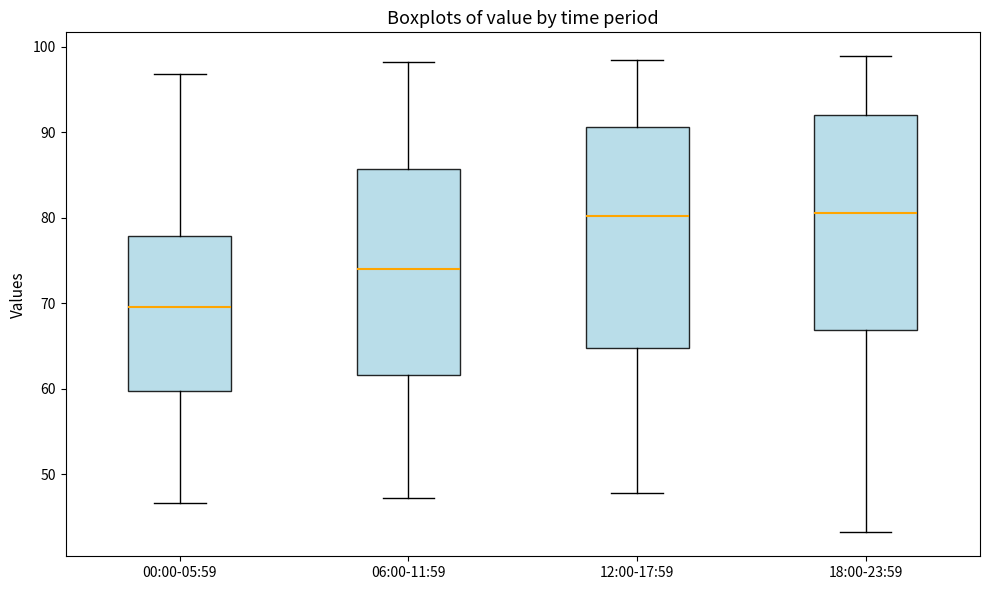

Which box has the lowest median line?

00:00-05:59